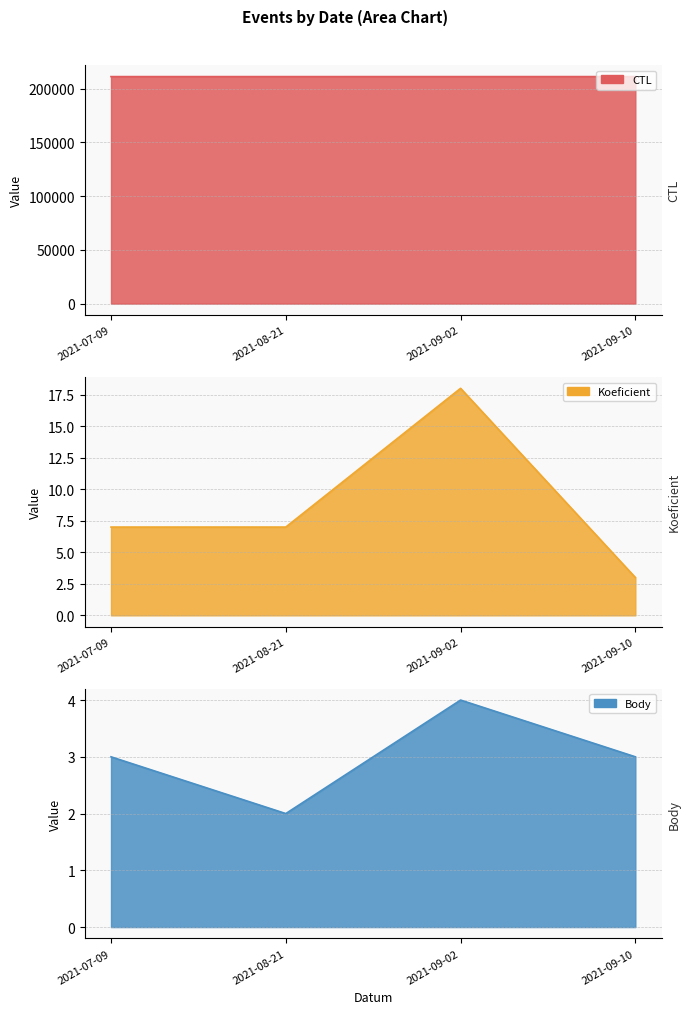

Between 2021-07-09 and 2021-08-21, which is larger?

2021-07-09